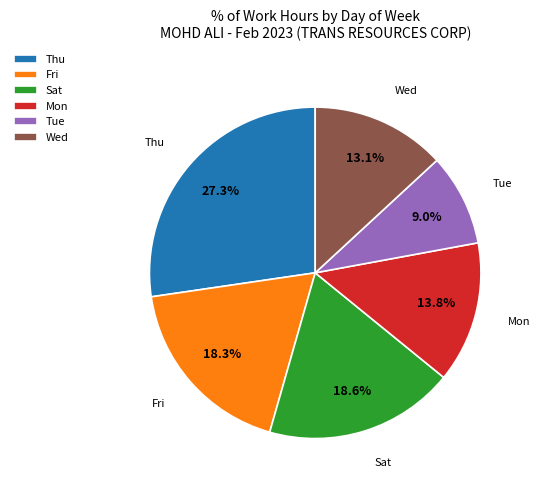

To the nearest percent, what is the difference between the largest and smallest slice percentages?

18%